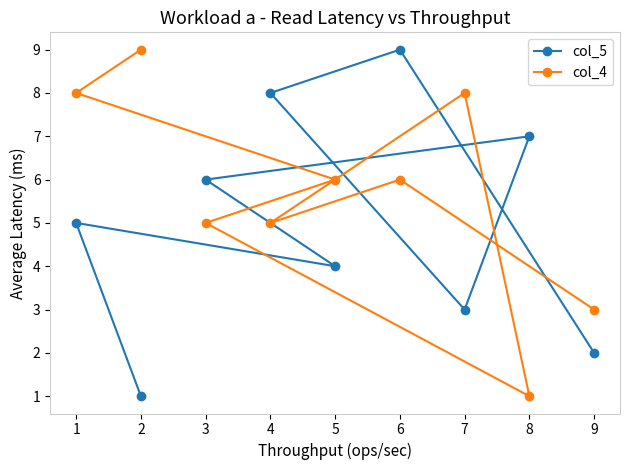

Which series has the largest range (max minus min)?

col_5